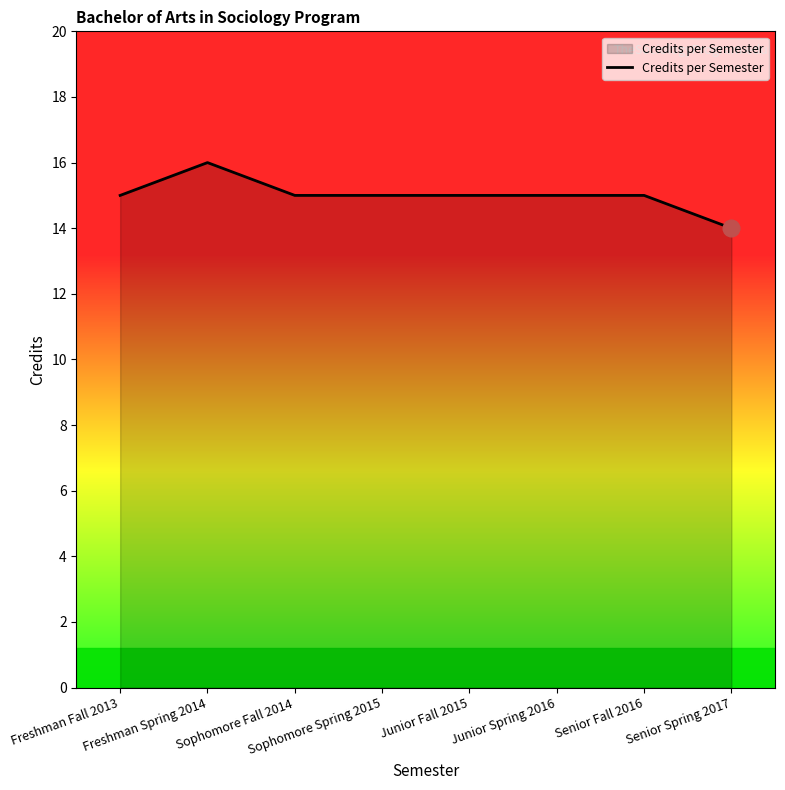

What is the difference between the second highest and minimum values?

1